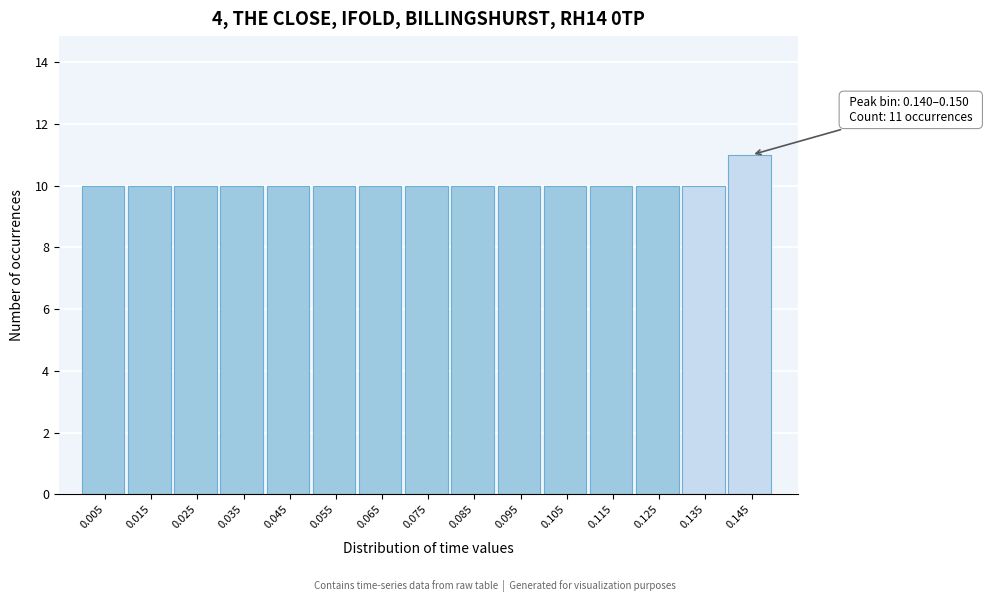

Which range on the x-axis has the tallest bar?

0.14 to 0.15